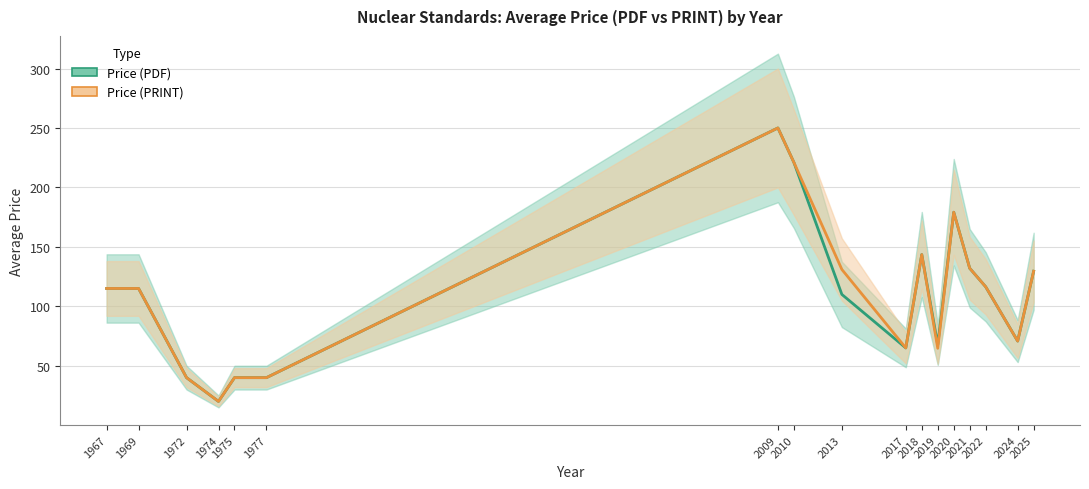

What are all the series names shown in the legend?

Price (PDF), Price (PRINT)